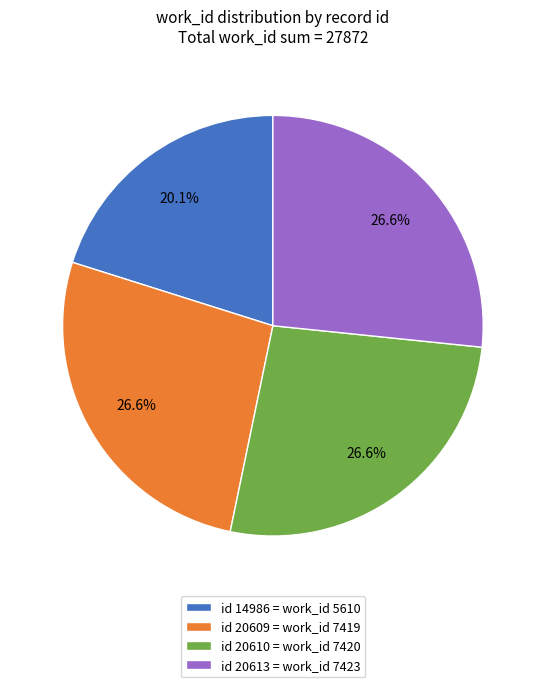

Approximately how many times larger is the value at id 20613 = work_id 7423 compared to id 20609 = work_id 7419?

1.0